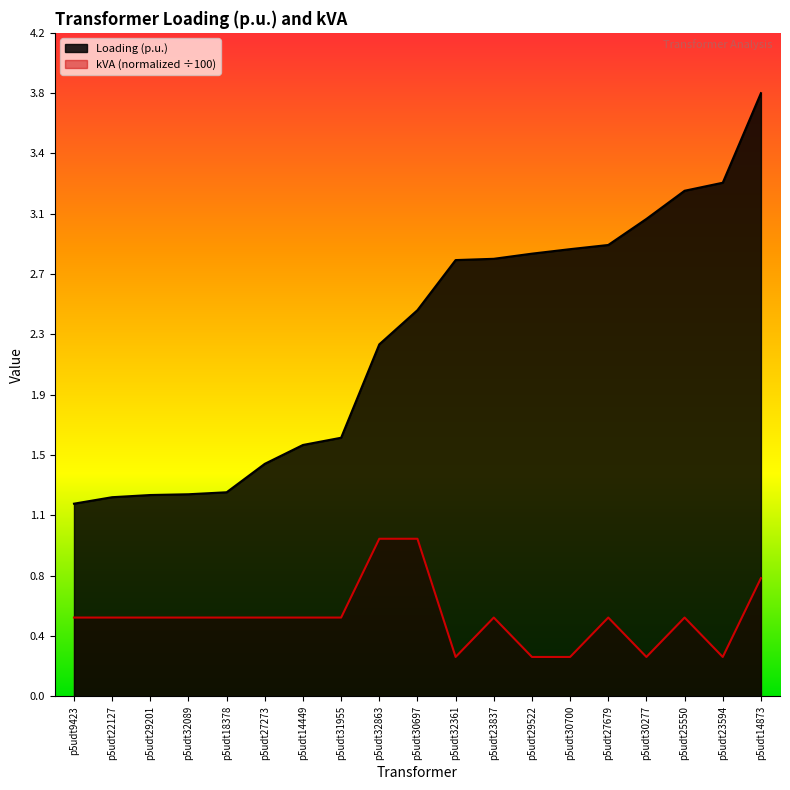

Reading right to left, list all the values displayed in this chart.

Loading (p.u.): p5udt14873=3.8	p5udt23594=3.3	p5udt25550=3.2	p5udt30277=3.0	p5udt27679=2.9	p5udt30700=2.8	p5udt29522=2.8	p5udt23837=2.8	p5udt32361=2.8	p5udt30697=2.5	p5udt32863=2.2	p5udt31955=1.6	p5udt14449=1.6	p5udt27273=1.5	p5udt18378=1.3	p5udt32089=1.3	p5udt29201=1.3	p5udt22127=1.3	p5udt9423=1.2
kVA: p5udt14873=0.8	p5udt23594=0.2	p5udt25550=0.5	p5udt30277=0.2	p5udt27679=0.5	p5udt30700=0.2	p5udt29522=0.2	p5udt23837=0.5	p5udt32361=0.2	p5udt30697=1.0	p5udt32863=1.0	p5udt31955=0.5	p5udt14449=0.5	p5udt27273=0.5	p5udt18378=0.5	p5udt32089=0.5	p5udt29201=0.5	p5udt22127=0.5	p5udt9423=0.5